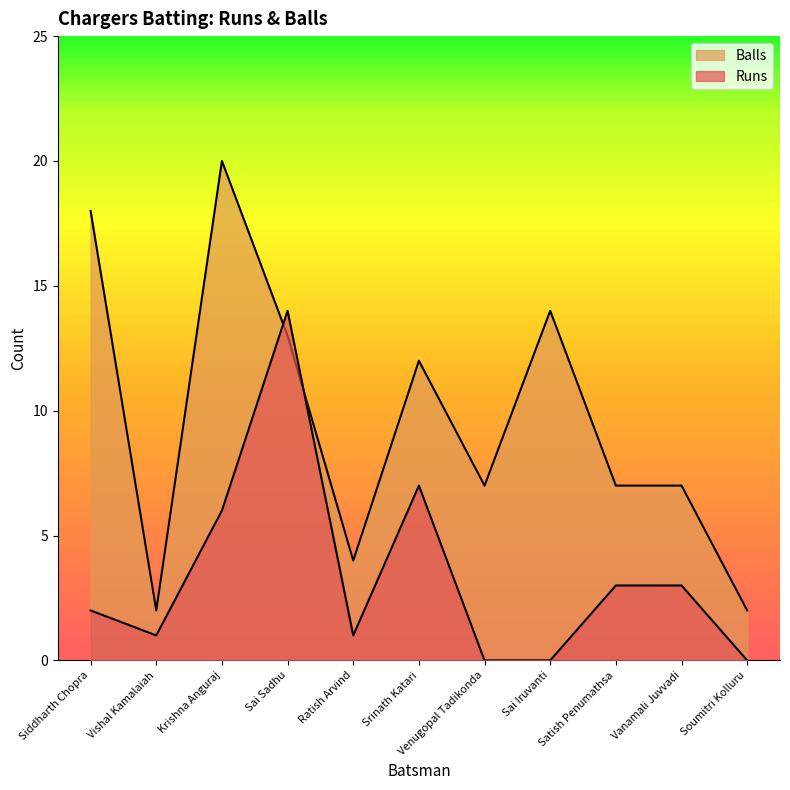

How many data points in Runs are less than 2?

5